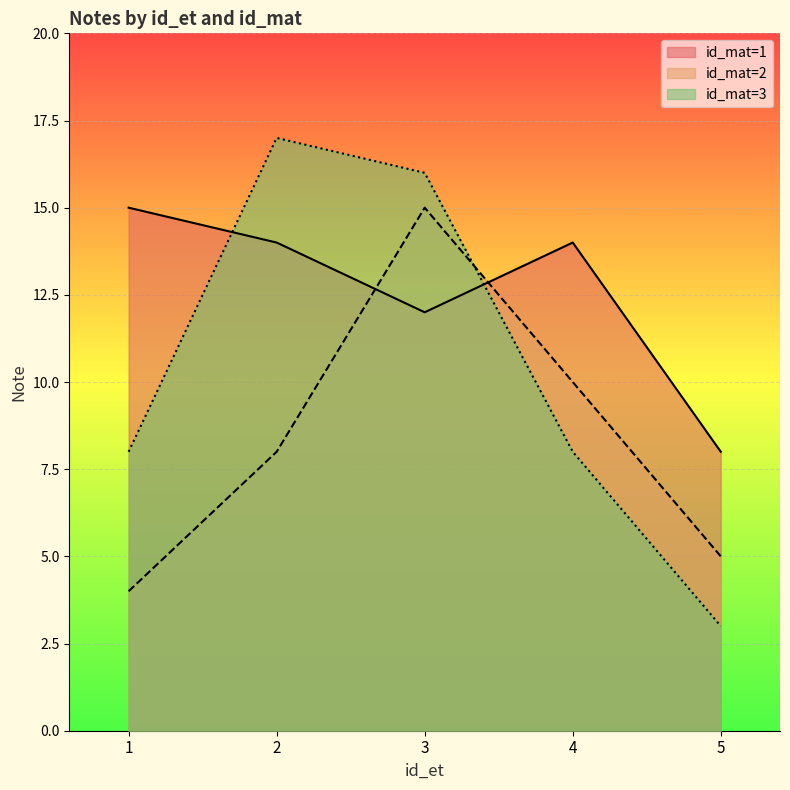

What are all the series names shown in the legend?

id_mat=1, id_mat=2, id_mat=3